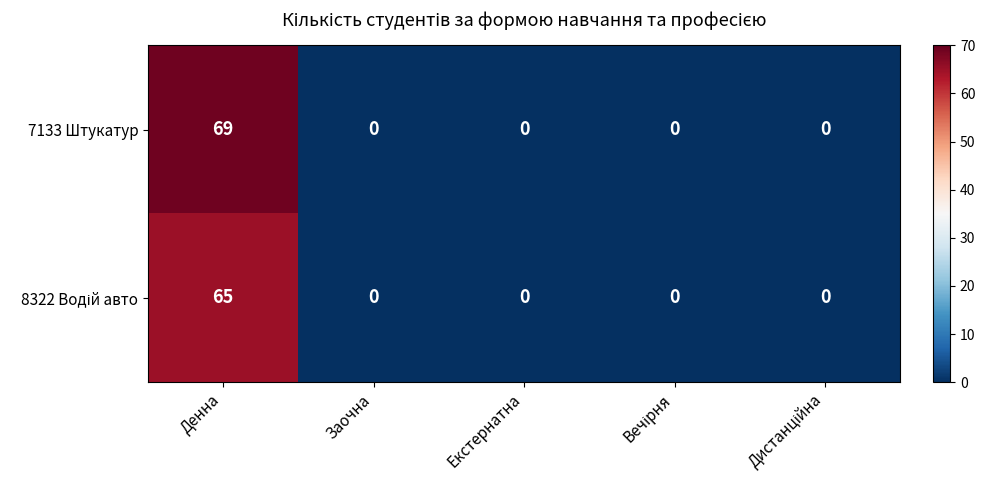

How many series are shown in this chart?

2